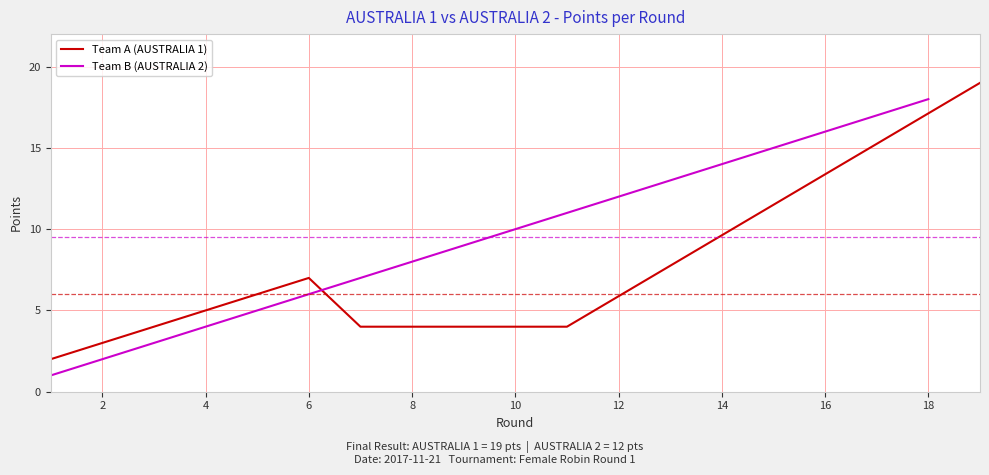

True or false: there are more than 1 points higher than both neighbors.

False